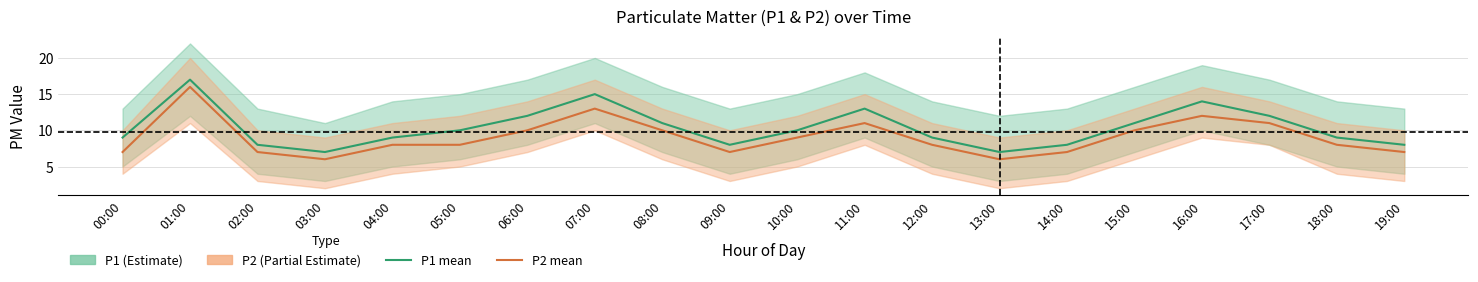

Reading left to right, transcribe all the data shown in this chart.

P1: 9	17	8	7	9	10	12	15	11	8	10	13	9	7	8	11	14	12	9	8
P2: 7	16	7	6	8	8	10	13	10	7	9	11	8	6	7	10	12	11	8	7